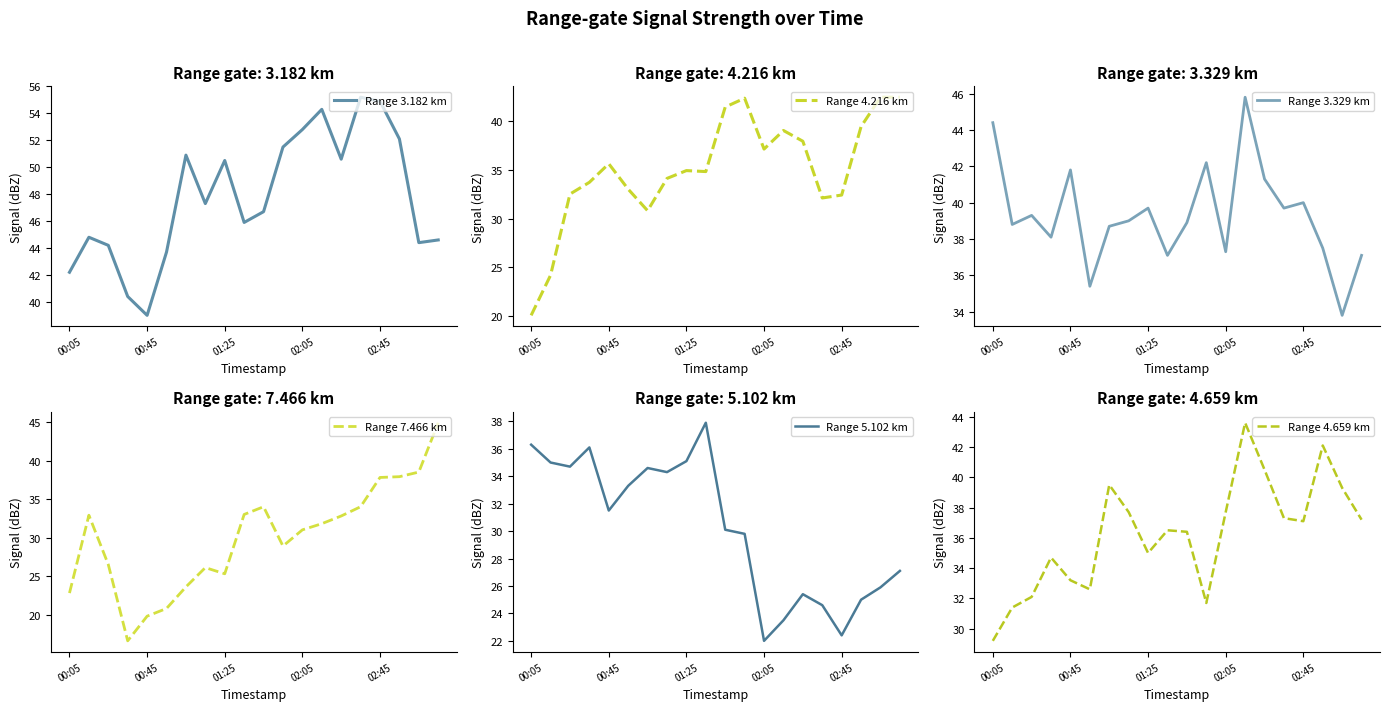

Is it true that Range 3.329 km equals 18.5 at 02:05?

False